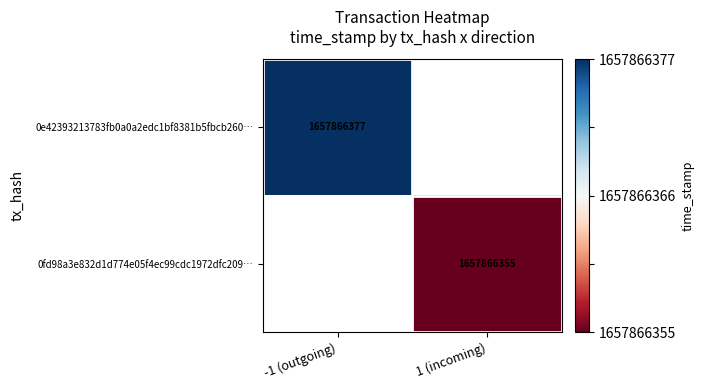

The 0e42393213783fb0a0a2edc1bf8381b5fbcb260… series shows 1657866377 at -1 (outgoing). True or false?

True